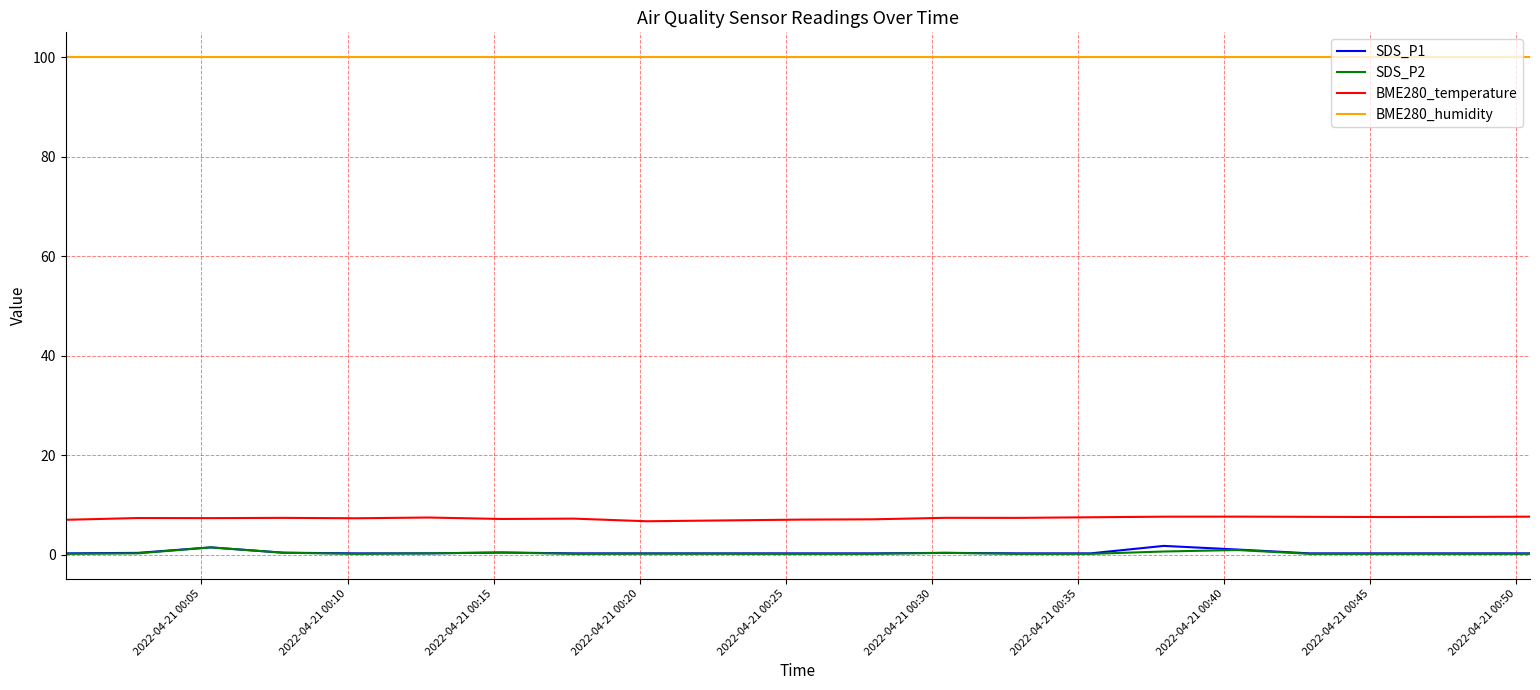

Which series has the largest total across all categories?

BME280_humidity